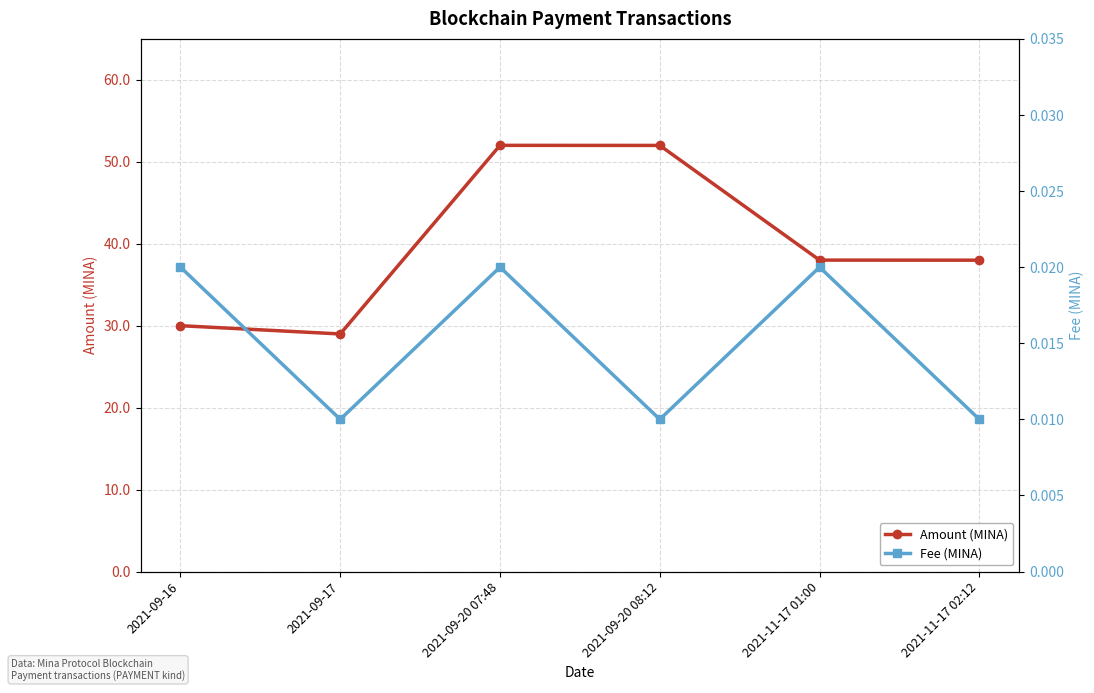

The value of Fee (MINA) at 2021-09-20 08:12 is 0.0. True or false?

False